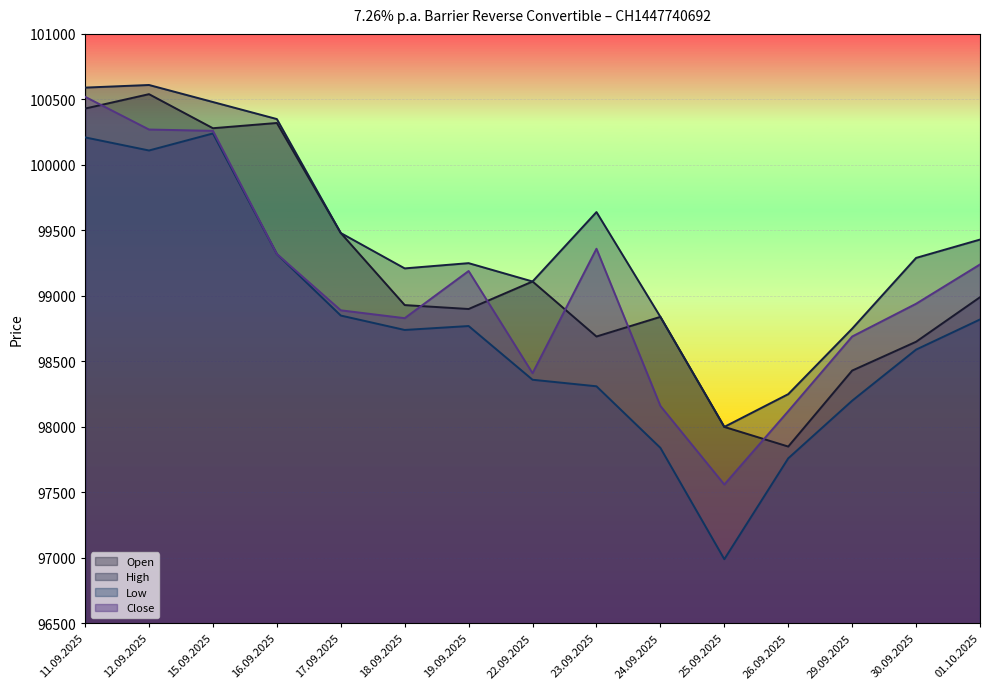

Rank the series at 11.09.2025 from highest to lowest value.

High, Close, Open, Low